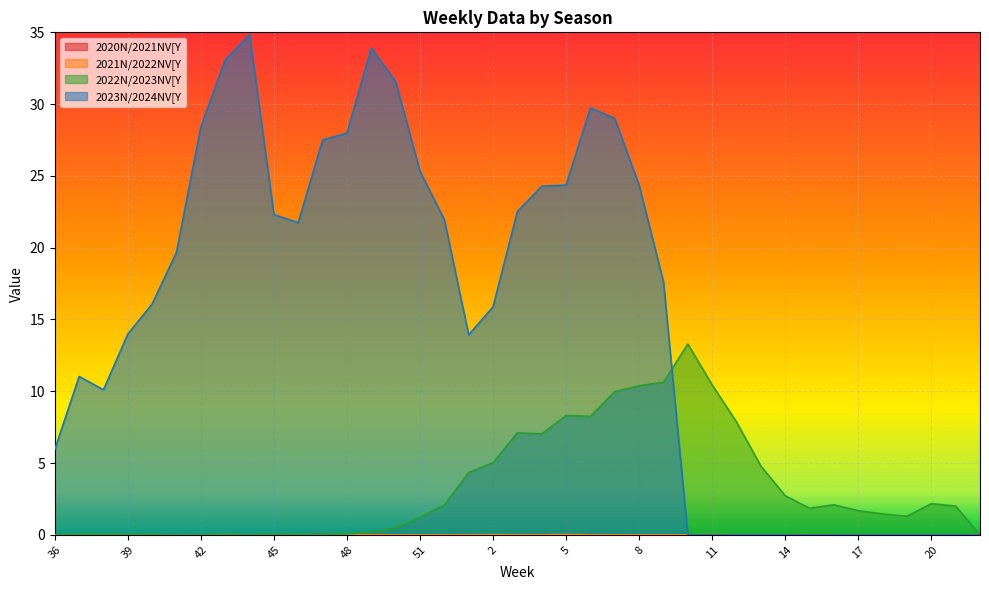

At which category does 2021N/2022NV[Y reach its first local peak?

43